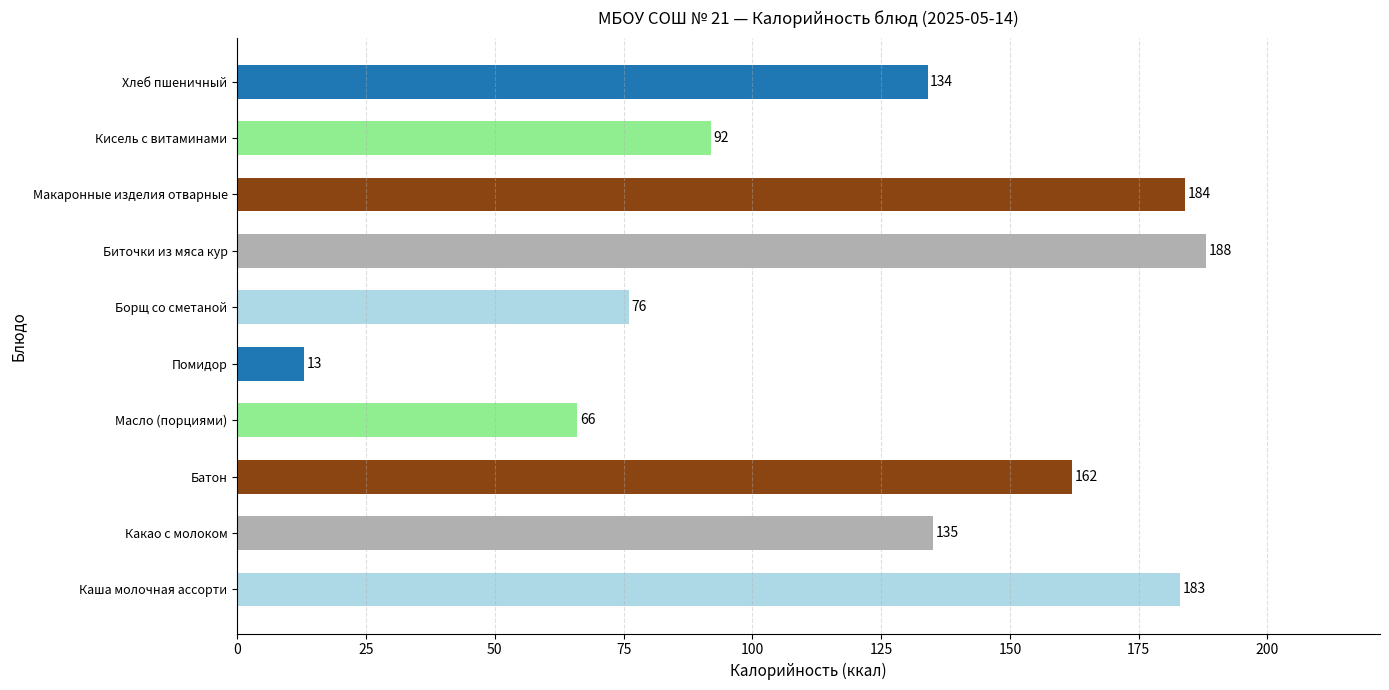

Count the number of data series in this chart.

1